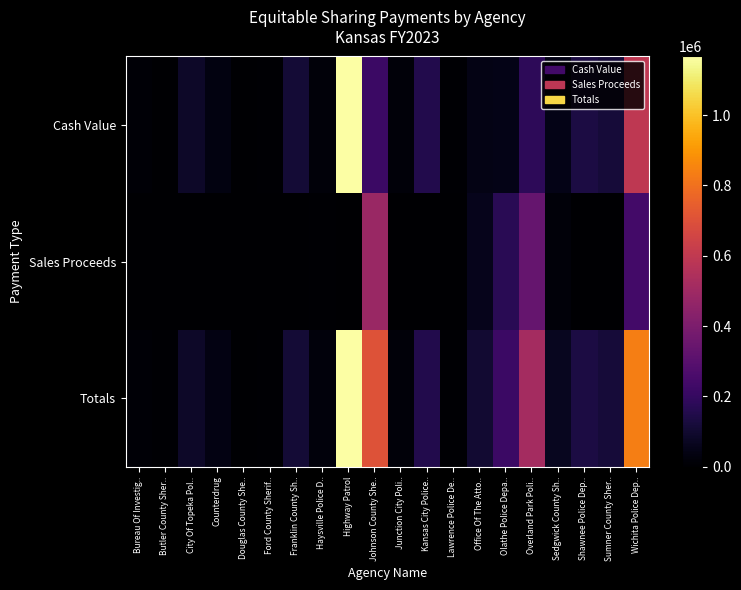

What is the total value across all series at City Of Topeka Pol..?

168878